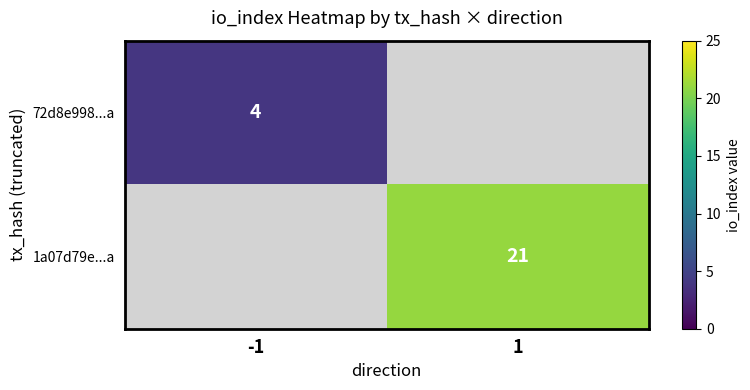

True or false: 72d8e998...a has a value of 4 at -1.

True